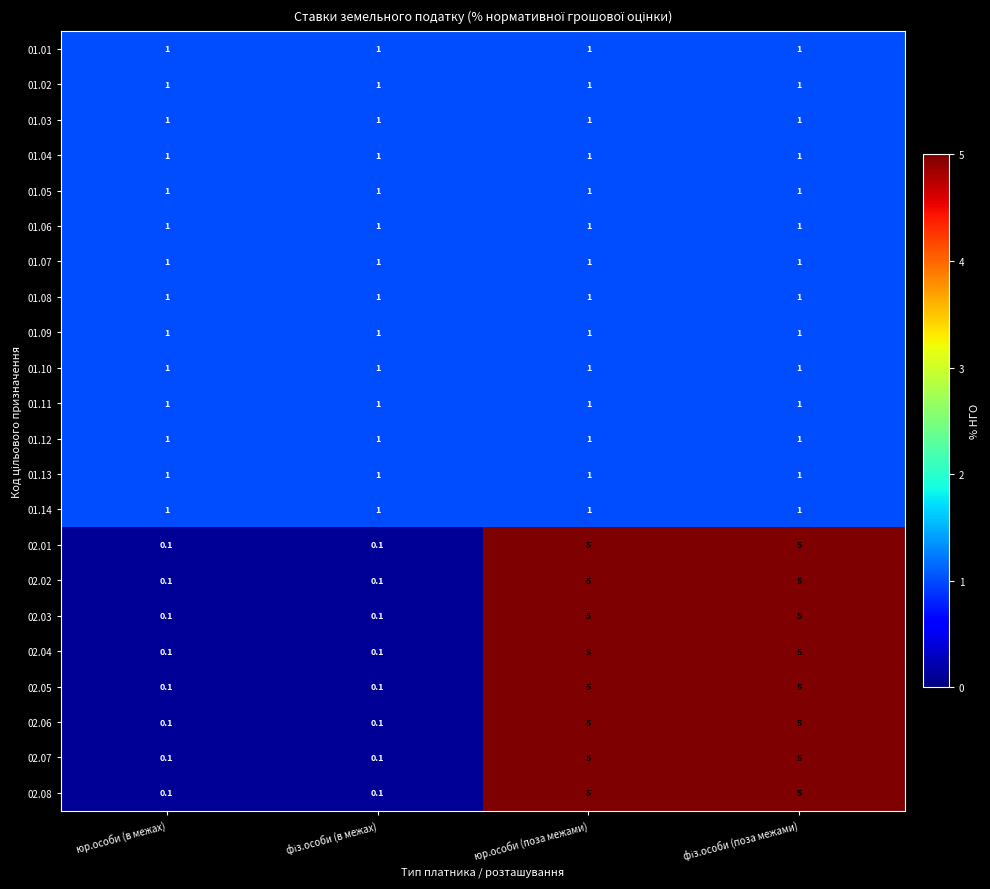

What is the greatest value displayed?

5.0